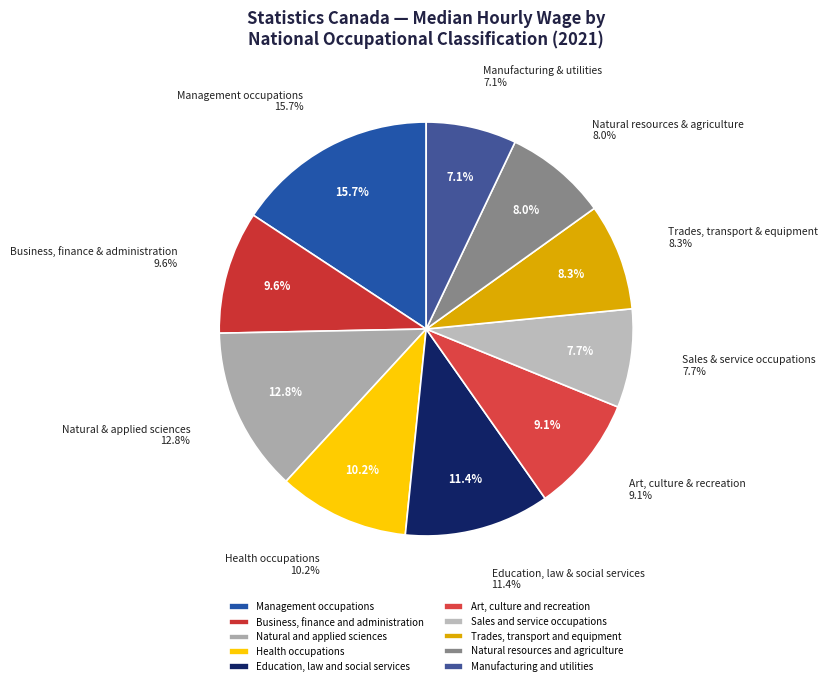

What is the ratio of the value at Manufacturing and utilities to the value at Business, finance and administration?

0.7